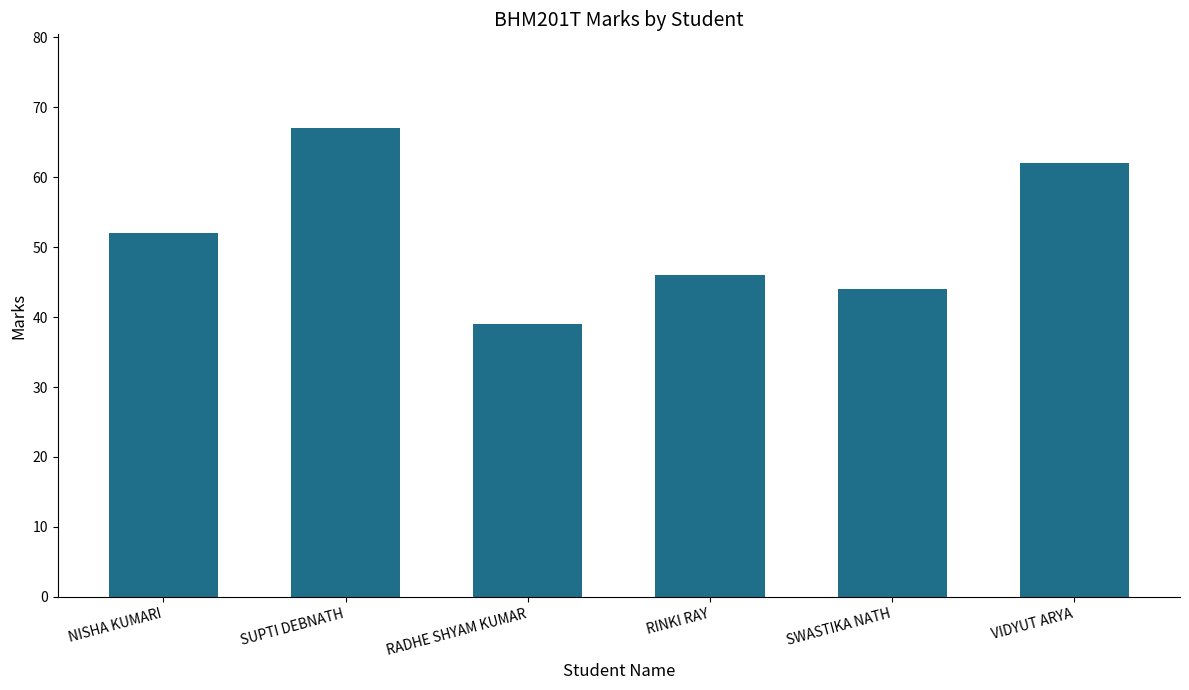

What value does the data have at NISHA KUMARI?

52